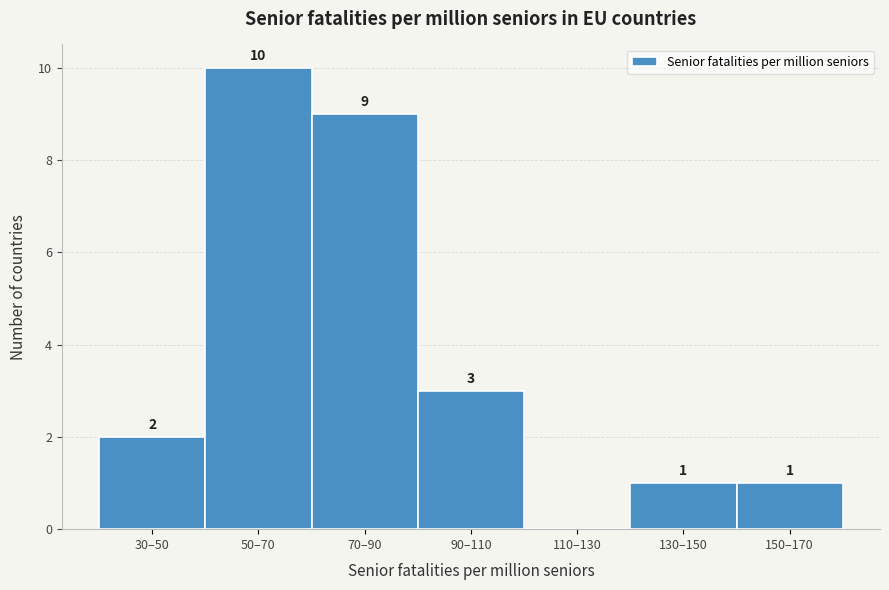

Reading left to right, transcribe all the data shown in this chart.

30–50=2	50–70=10	70–90=9	90–110=3	110–130=0	130–150=1	150–170=1